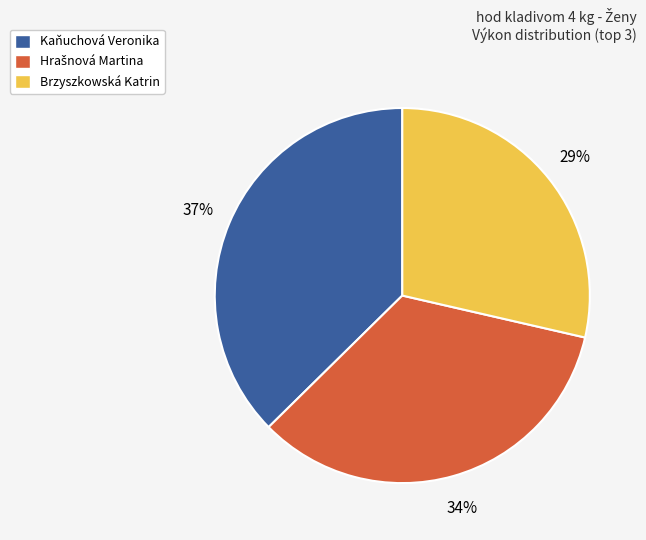

How many slices are in this pie chart?

3